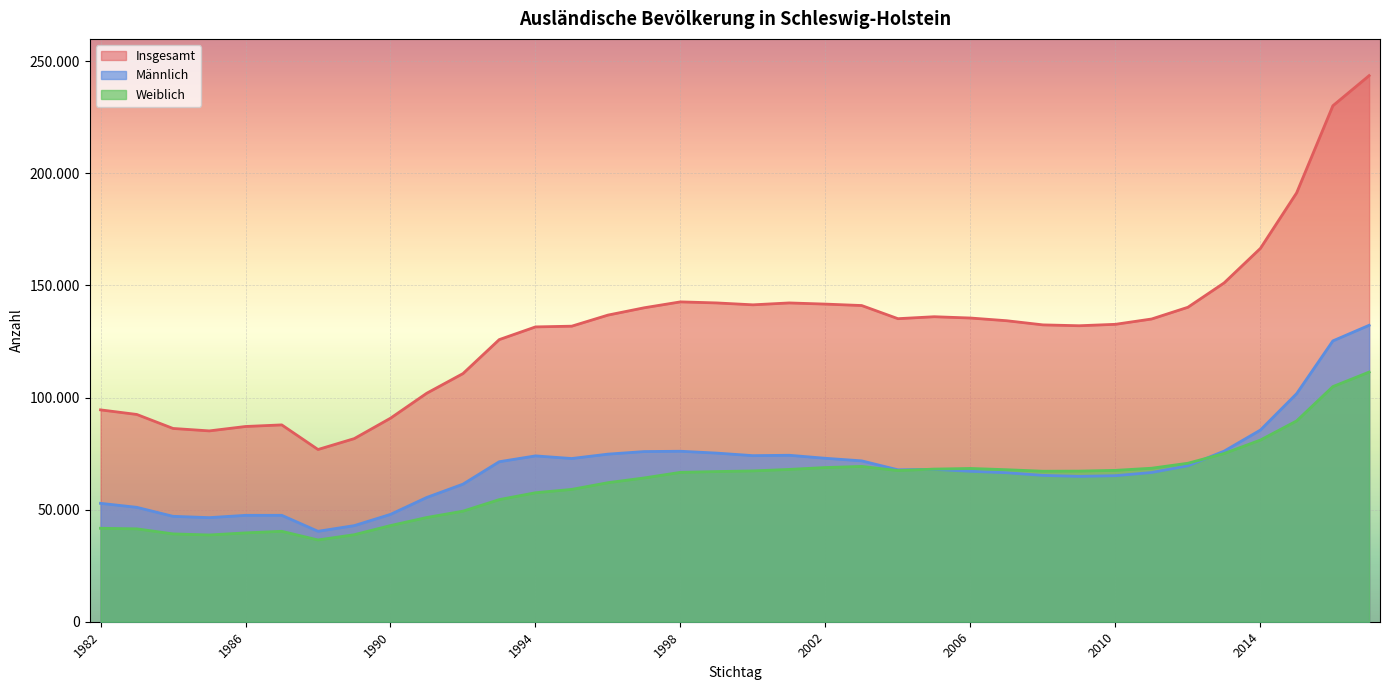

What is the value of the Insgesamt point at the 7th from the left?

76830